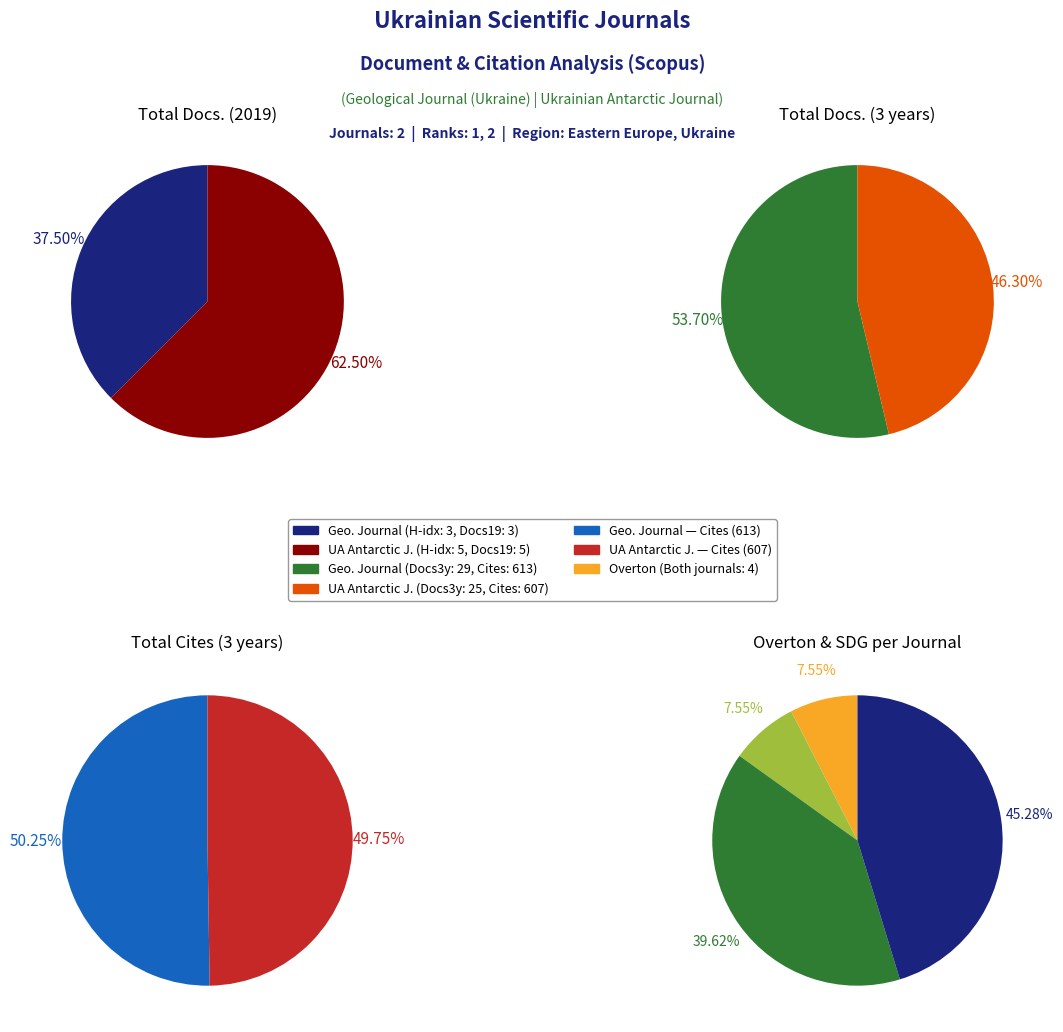

To the nearest percent, what is the average slice percentage?

50%